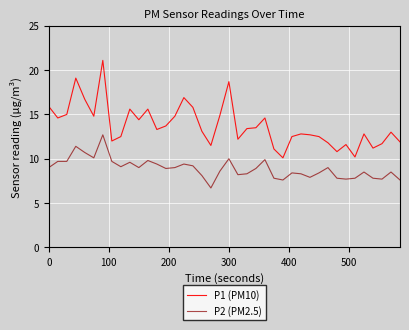

What is the difference between the maximum and minimum values in the P2 (PM2.5) series?

6.0